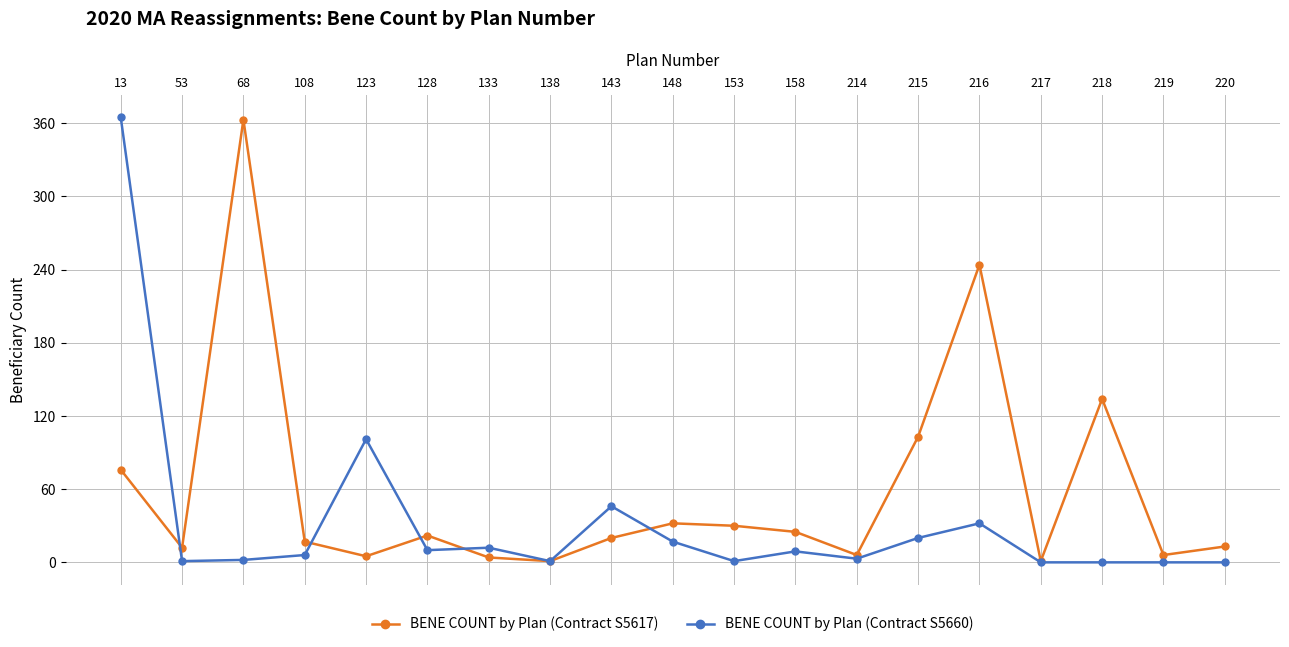

What is the spread (max minus min) of values at 68?

361